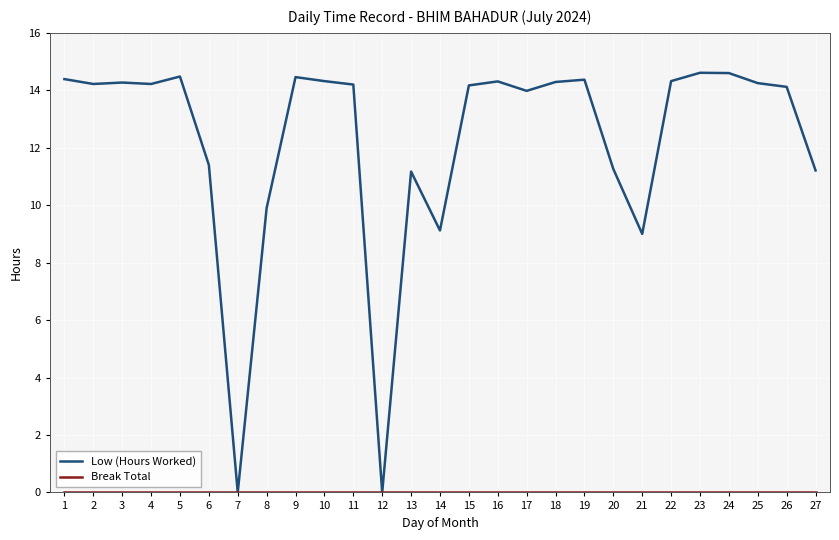

What is the average value of the Low (Hours Worked) series?

12.2